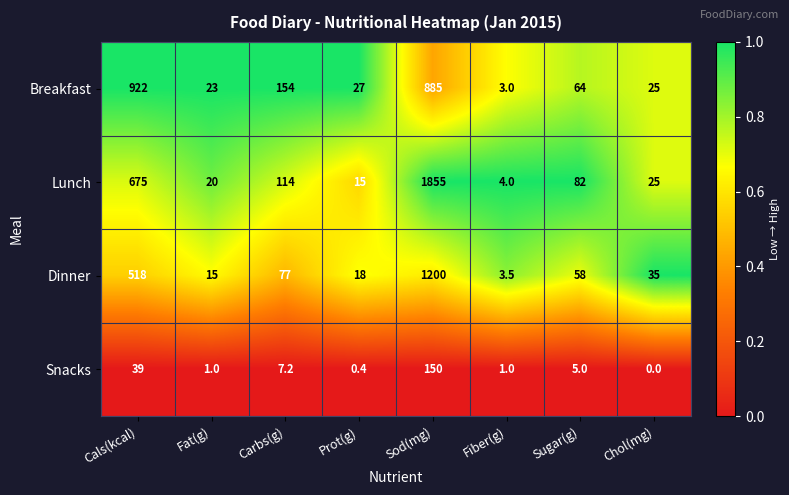

Rank the series at Prot(g) from lowest to highest value.

Snacks, Lunch, Dinner, Breakfast